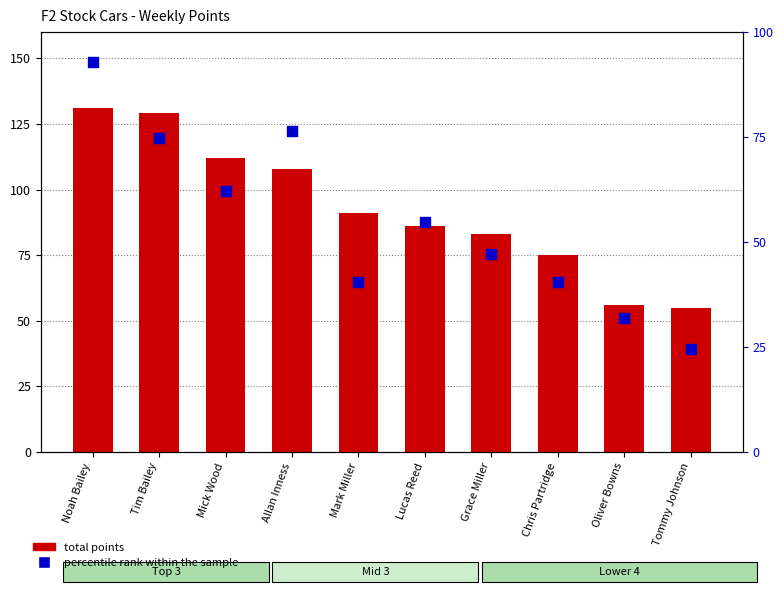

Which series has the largest total across all categories?

total points